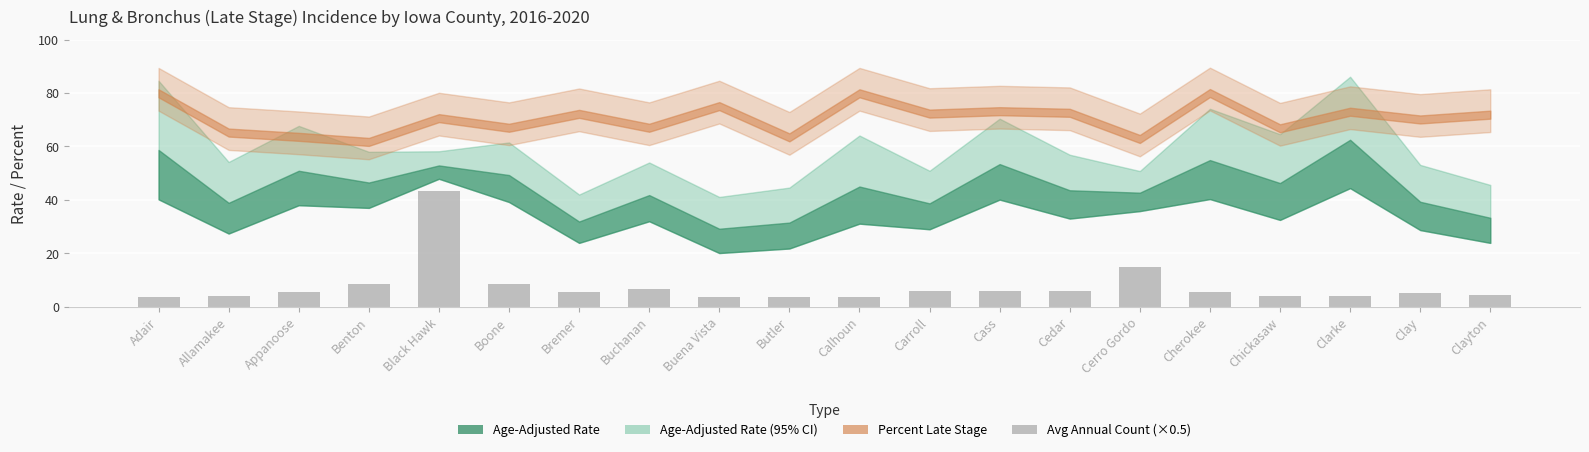

The value at Chickasaw is 4.0. True or false?

True